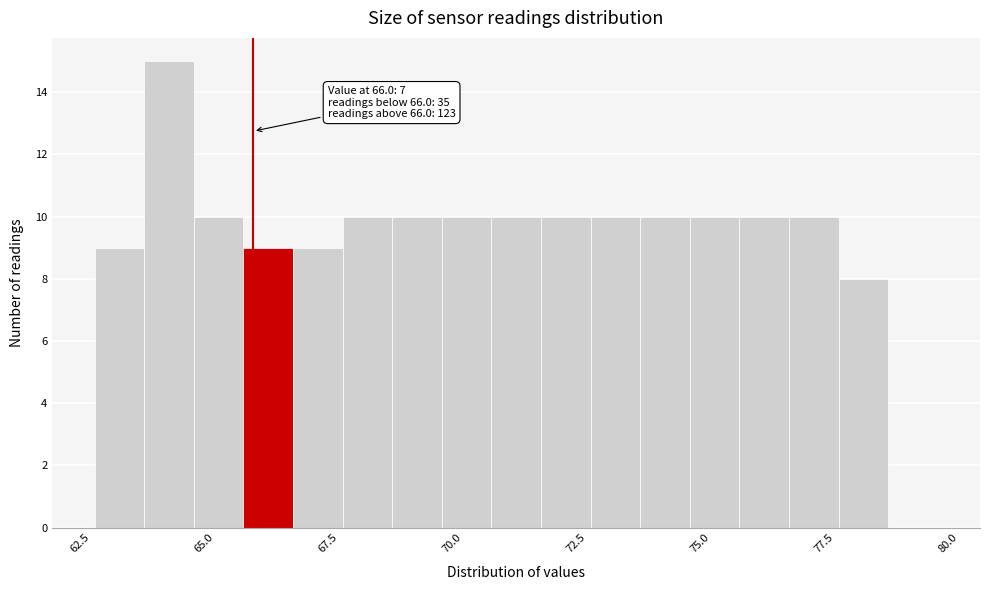

Read against the x-axis, roughly where is the centre of the tallest bar?

64.5